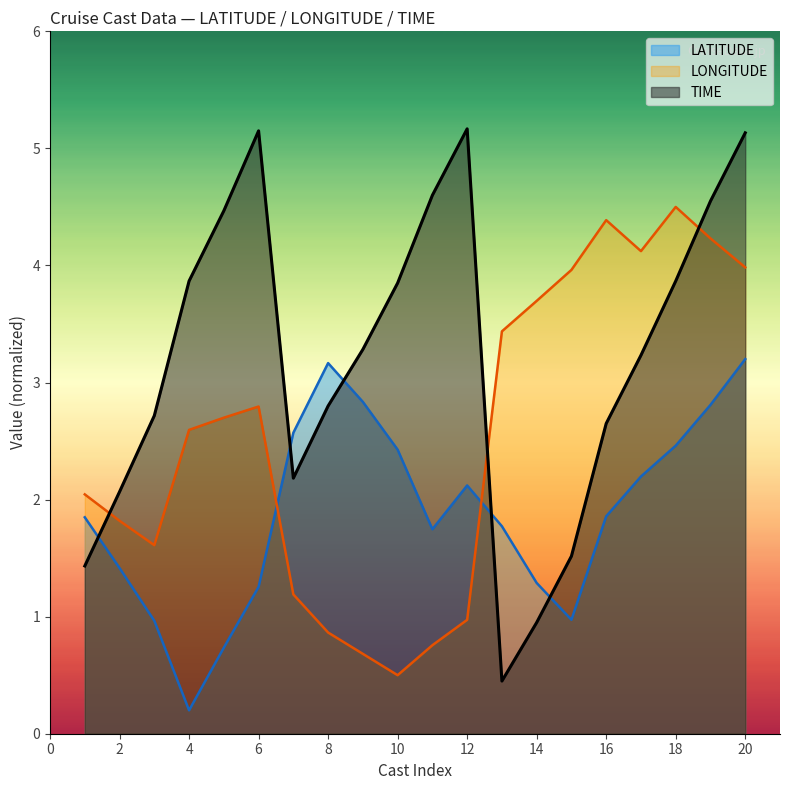

True or false: TIME has a value of 0.4 at 2.

False